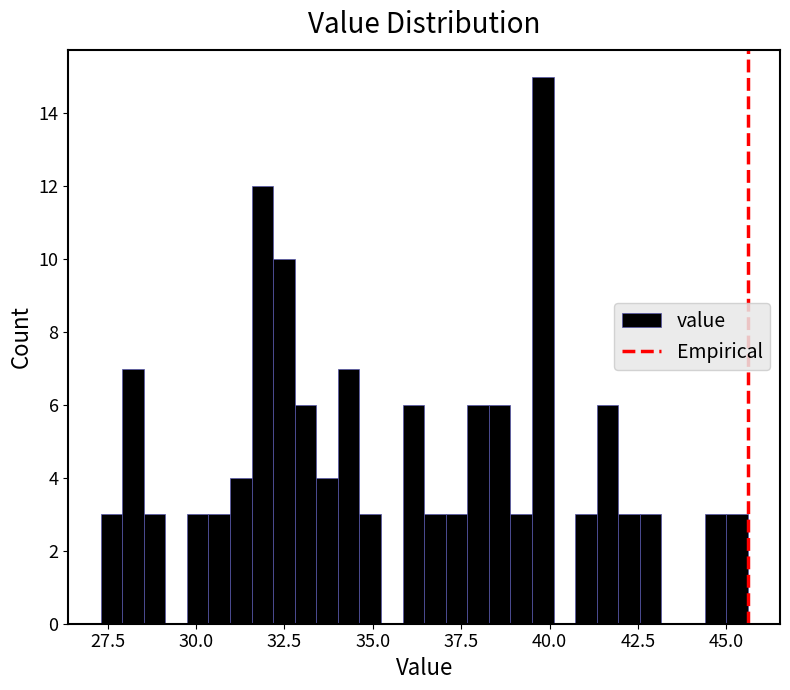

Around what value on the x-axis is the tallest bar? Give the approximate position of its centre, as read against the axis.

40.0